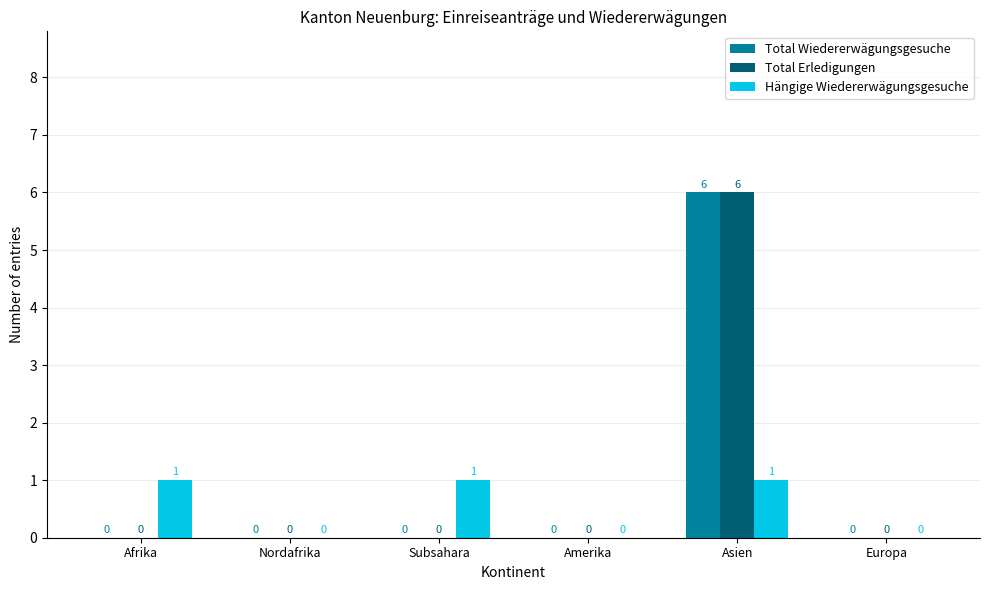

Is the value of Hängige Wiedererwägungsgesuche at Subsahara greater than the value of Total Wiedererwägungsgesuche at Europa?

Yes